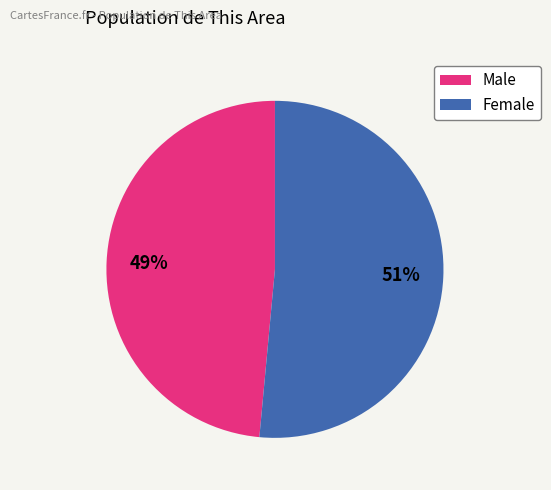

Is it true that Female is 51% of the pie?

True